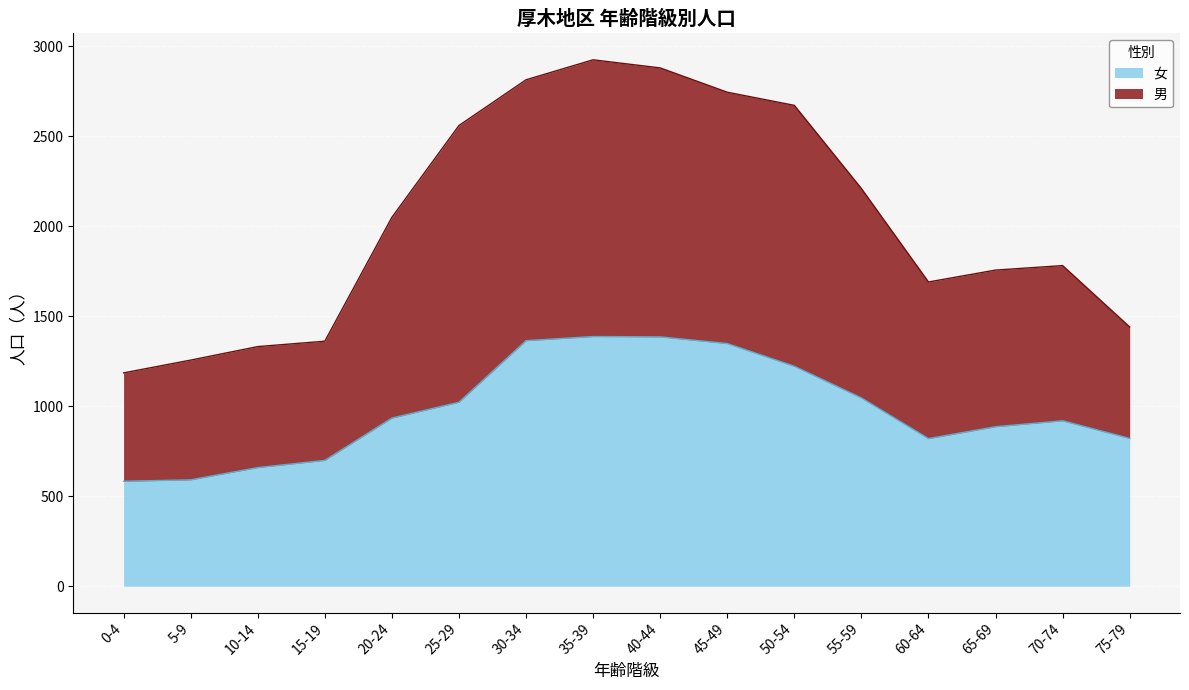

What is the difference between the second highest and minimum values in the 総数 series?

1694